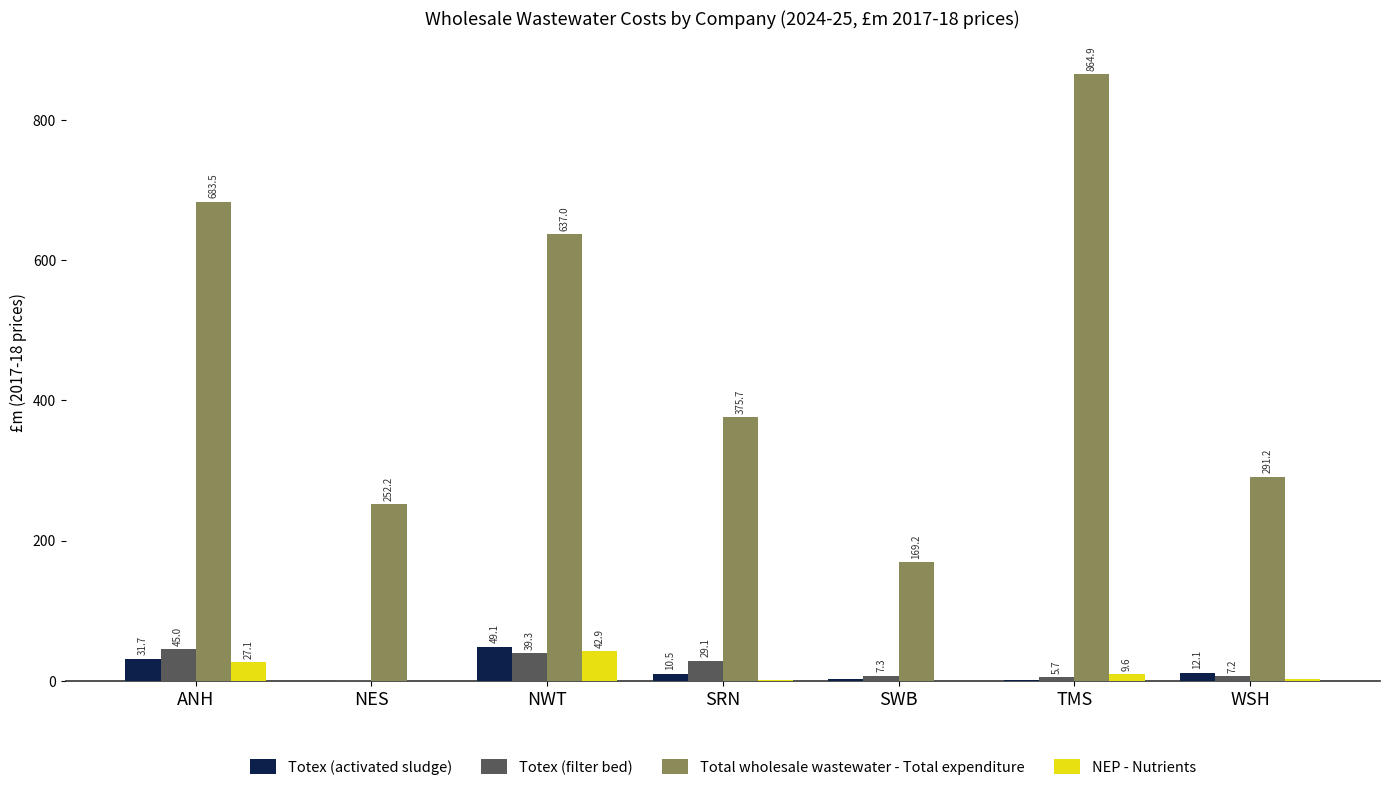

Which series changed the most between TMS and WSH?

Total wholesale wastewater - Total expenditure